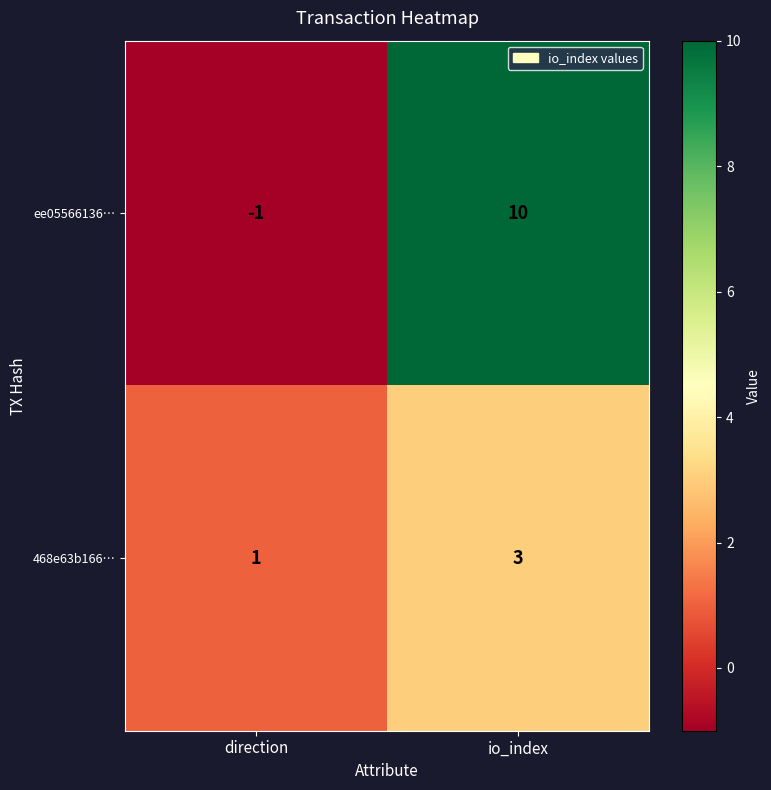

What is the greatest value displayed?

10